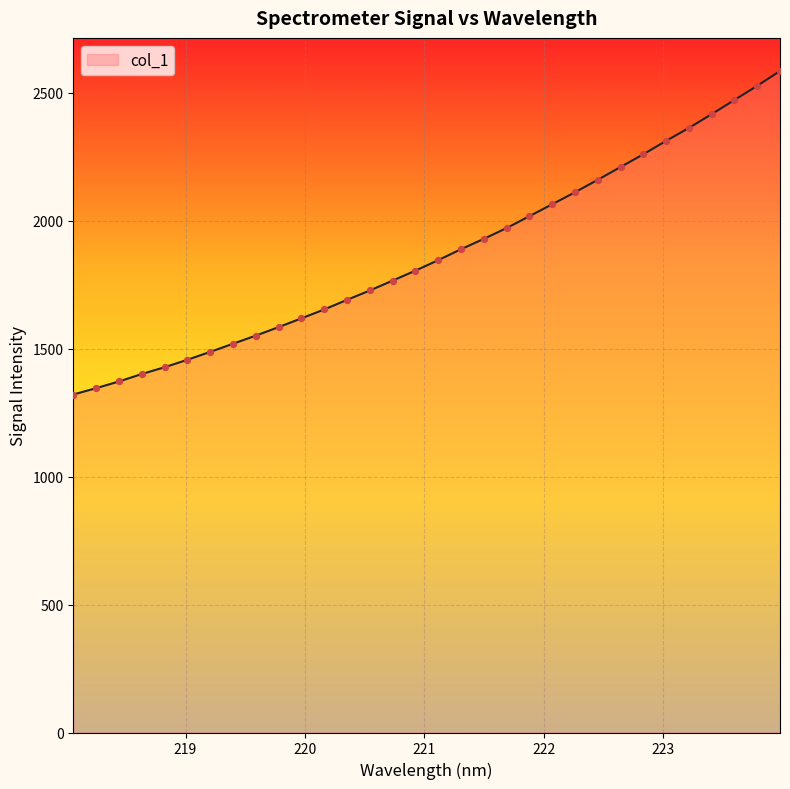

What is the difference between the maximum and minimum values?

1264.4